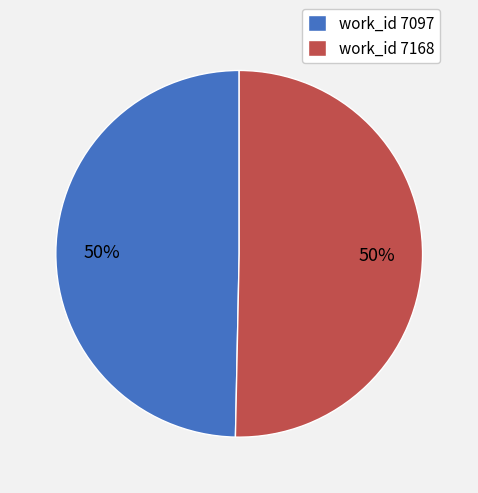

Is the sum of work_id 7168 and work_id 7097 greater than half?

Yes